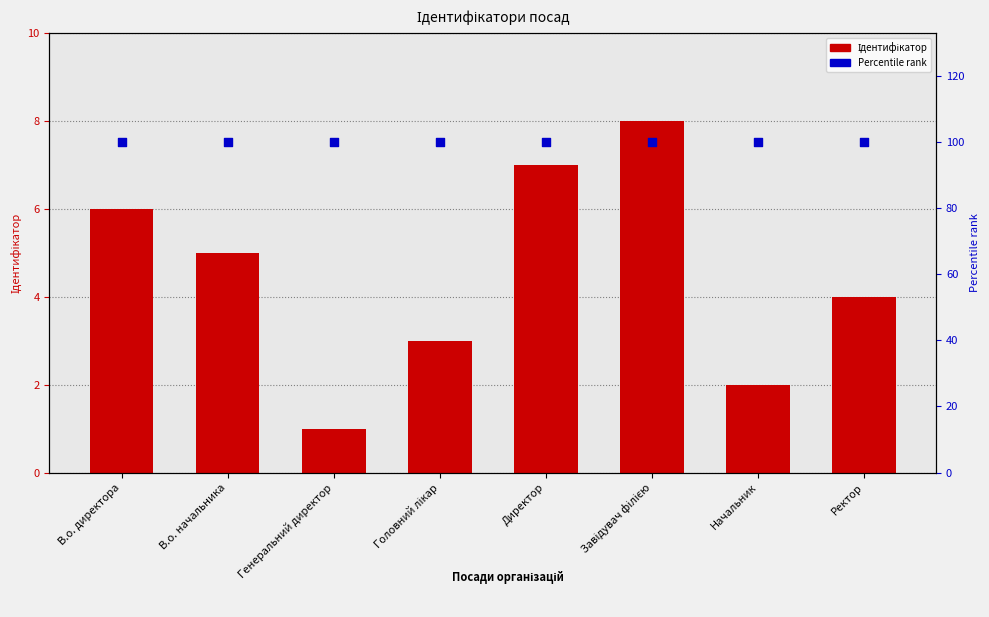

Which series has the widest spread of Y values?

Ідентифікатор